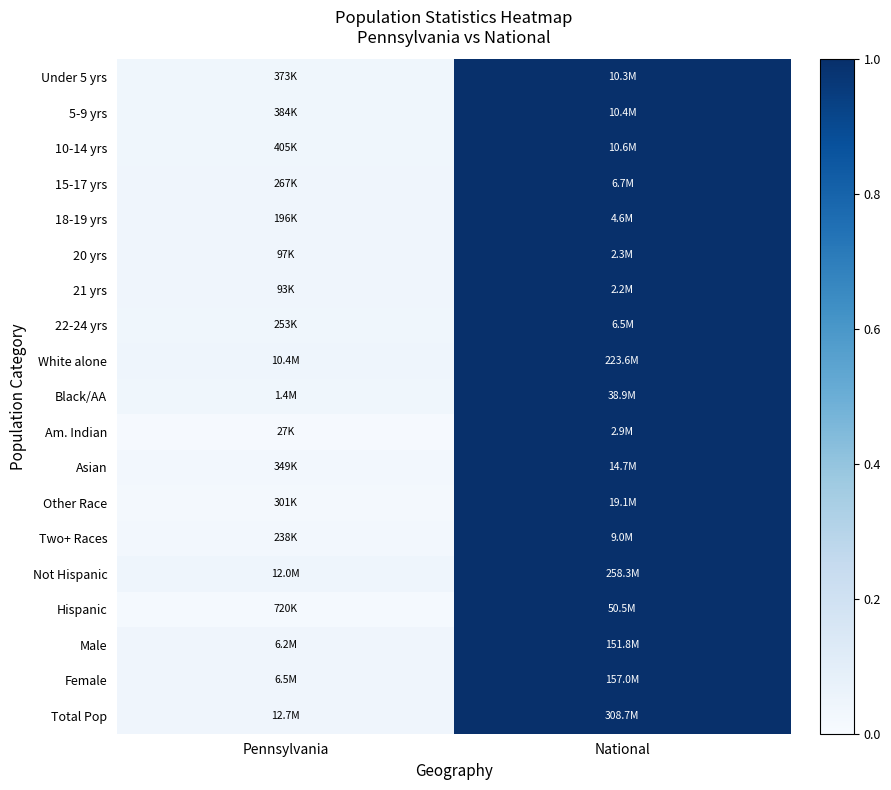

Between National and Pennsylvania, which is larger?

National